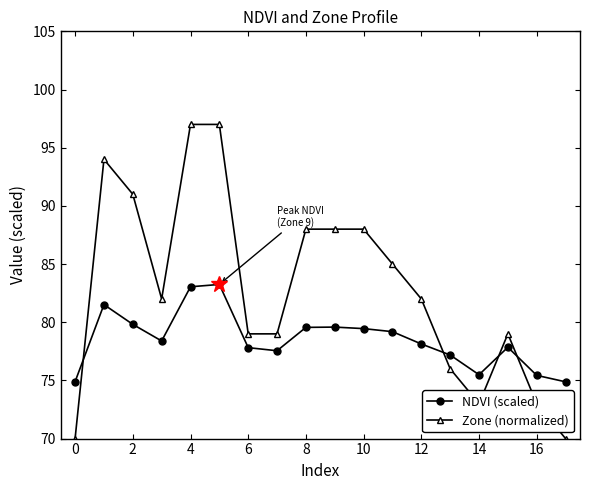

At how many categories does at least one series exceed 86?

7